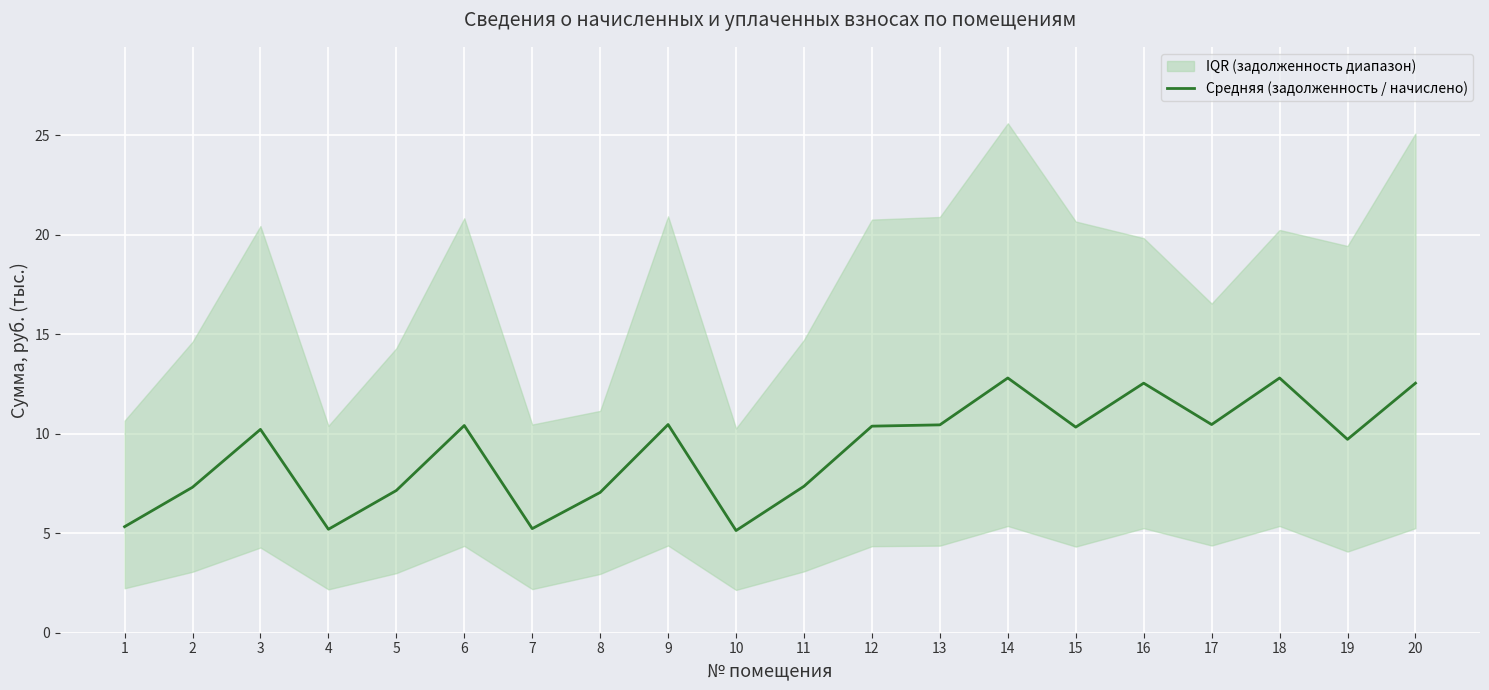

How many points are lower than both their immediate neighbors (excluding endpoints)?

6